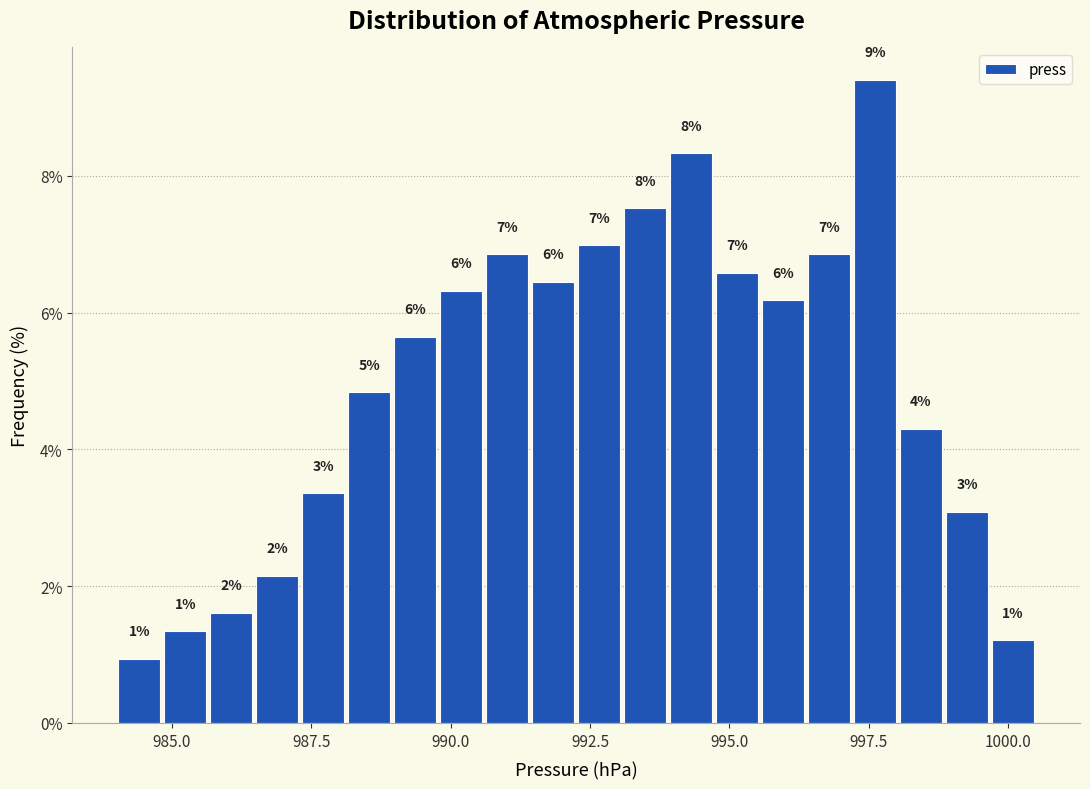

Around what value on the x-axis is the tallest bar? Give the approximate position of its centre, as read against the axis.

997.5